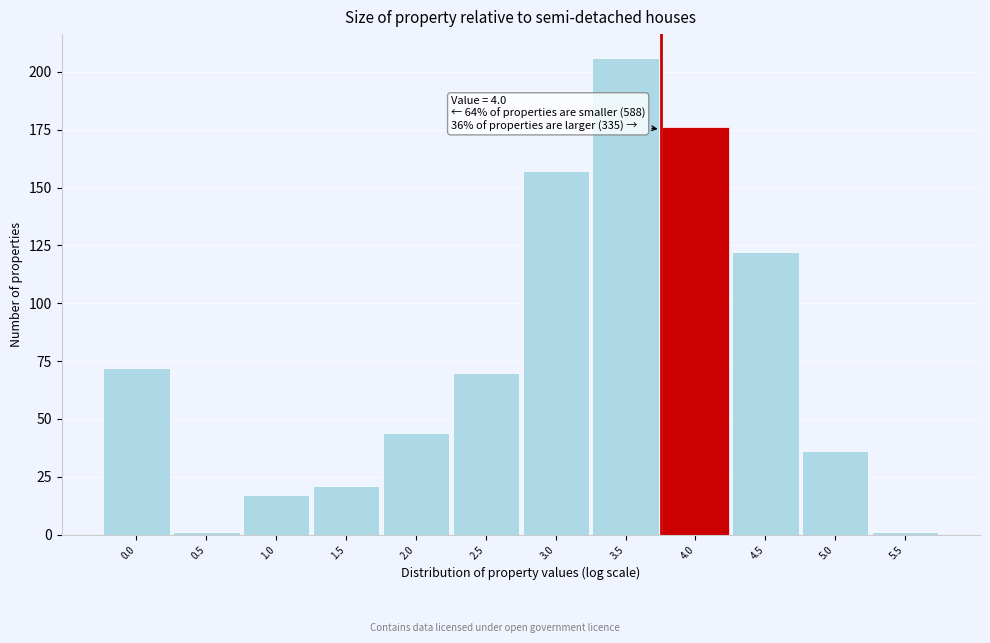

Reading right to left, extract all data points from this chart.

1	36	122	176	206	157	70	44	21	17	1	72